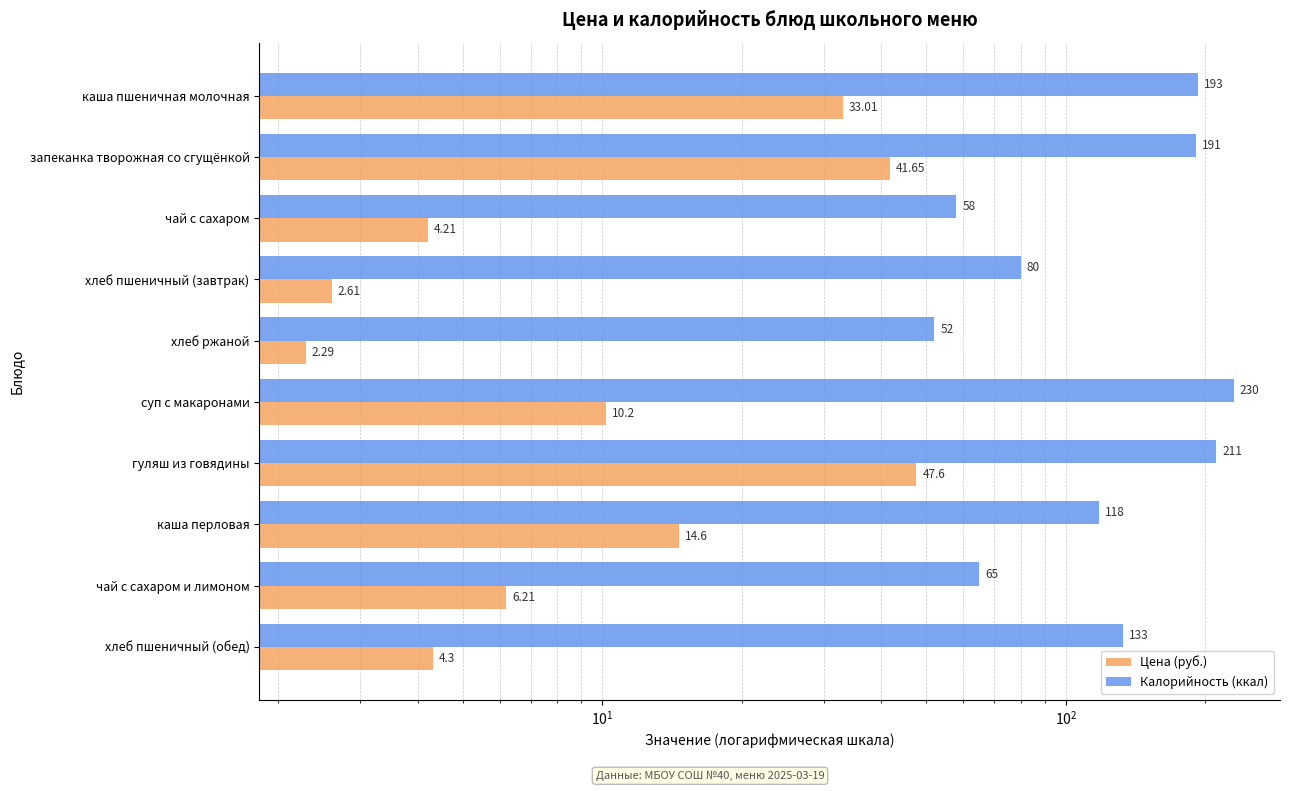

Where is Калорийность (ккал) nearest to the value 141?

хлеб пшеничный (обед)